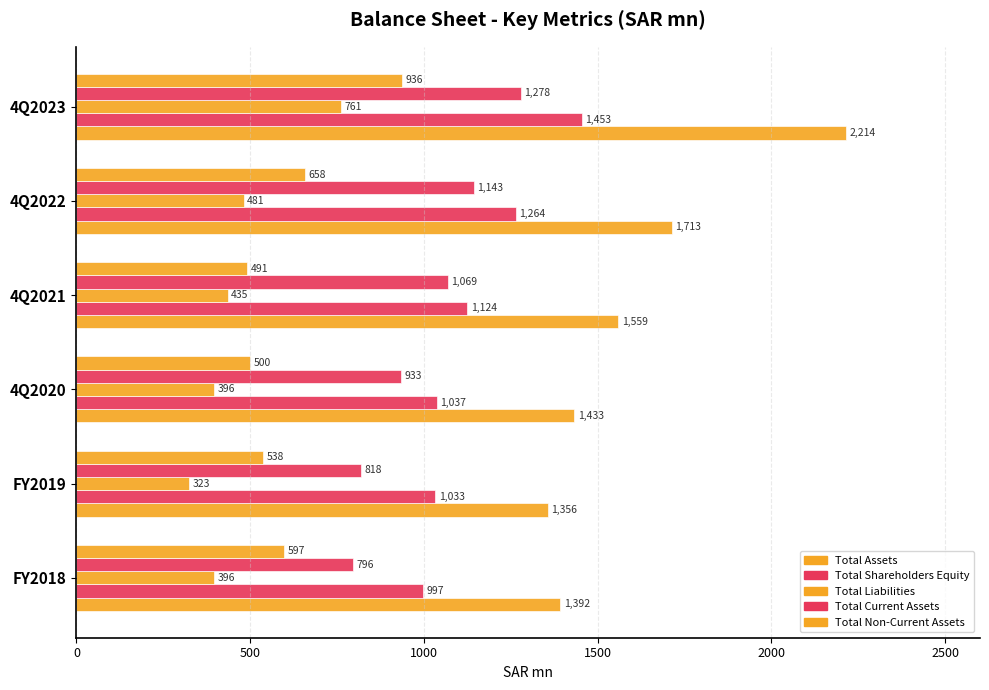

How many data points does each series have?

6